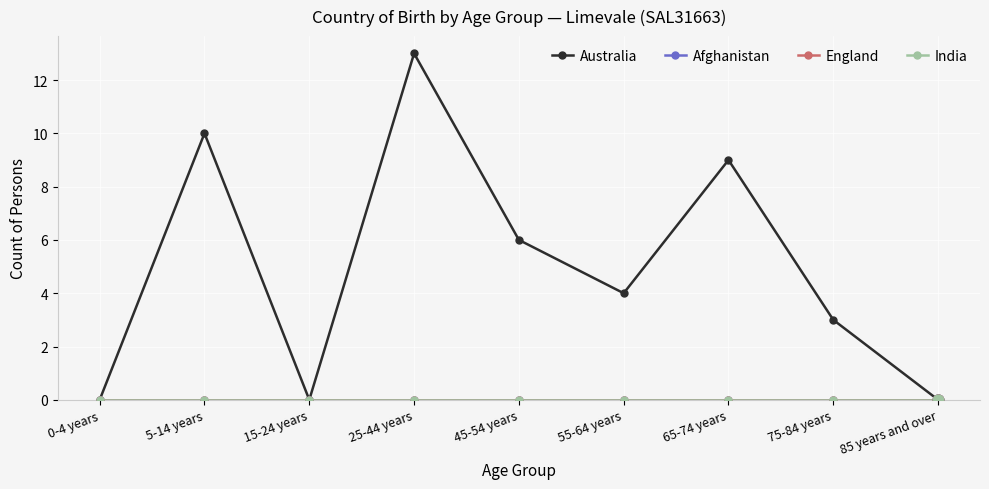

At how many categories does at least one series exceed 4?

4